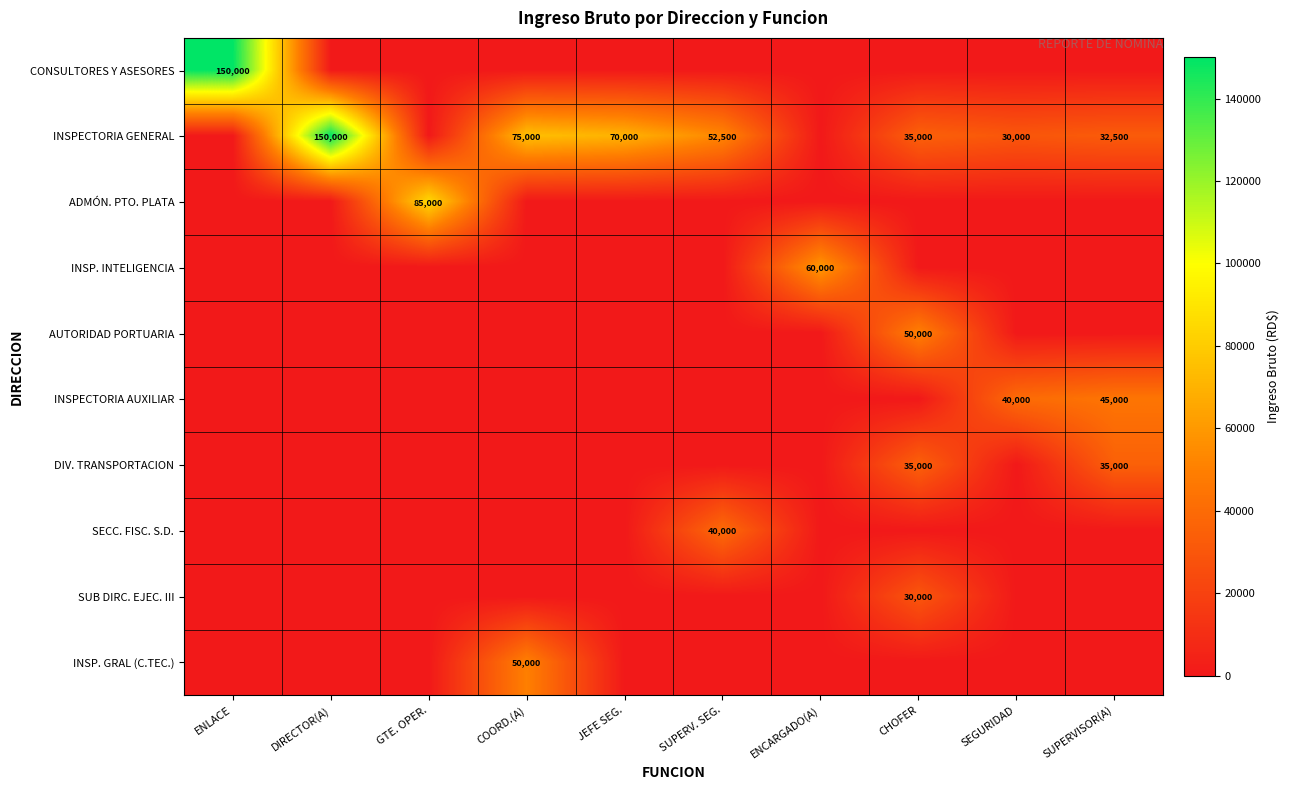

Which series changed the most between COORD.(A) and SUPERV. SEG.?

INSP. GRAL (C.TEC.)